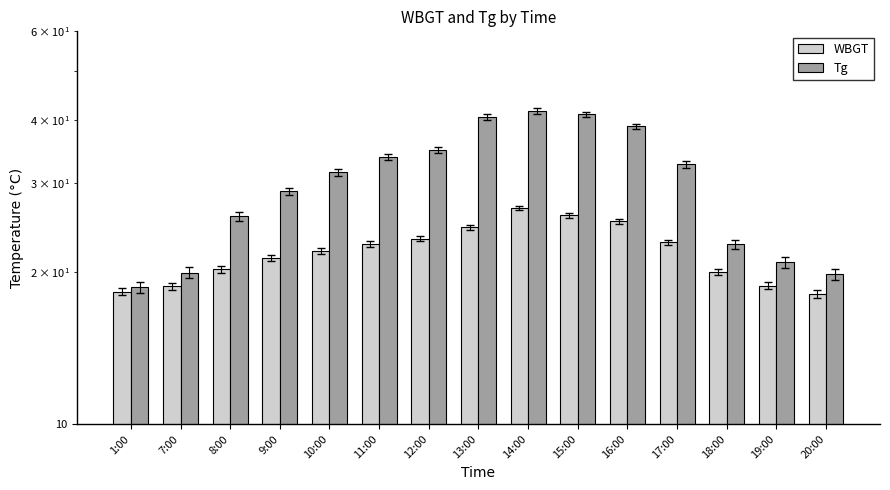

What is the average value of the WBGT series?

21.9